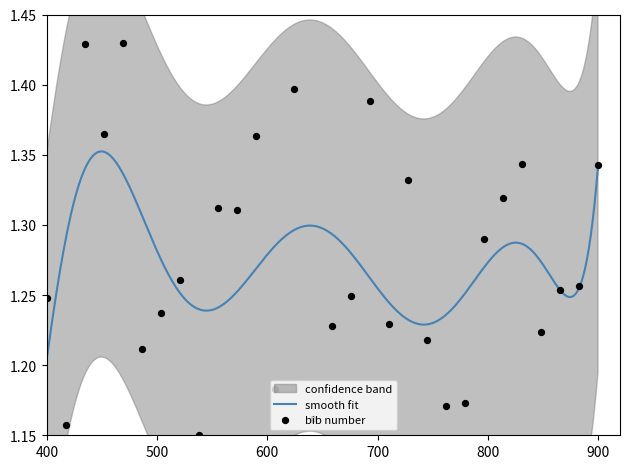

What is the ratio of the value at 6 to the value at 10?

0.9